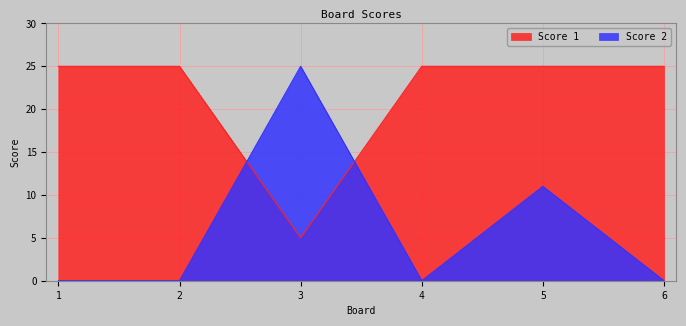

List the labels in order of Score 2 value, largest first.

3, 5, 1, 2, 4, 6